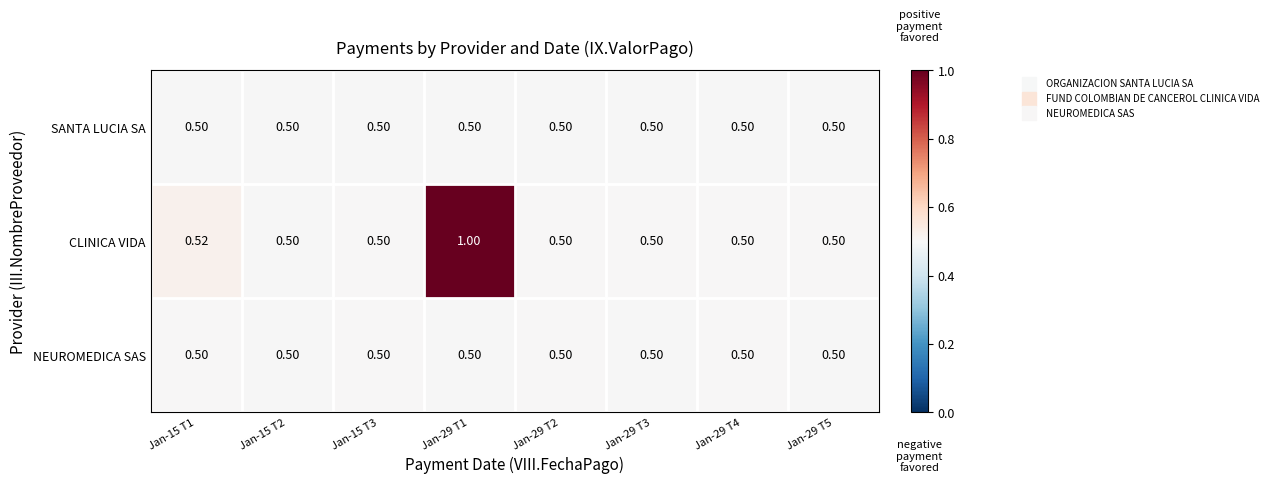

Is the value of CLINICA VIDA at Jan-29 T1 greater than the value of SANTA LUCIA SA at Jan-29 T3?

Yes